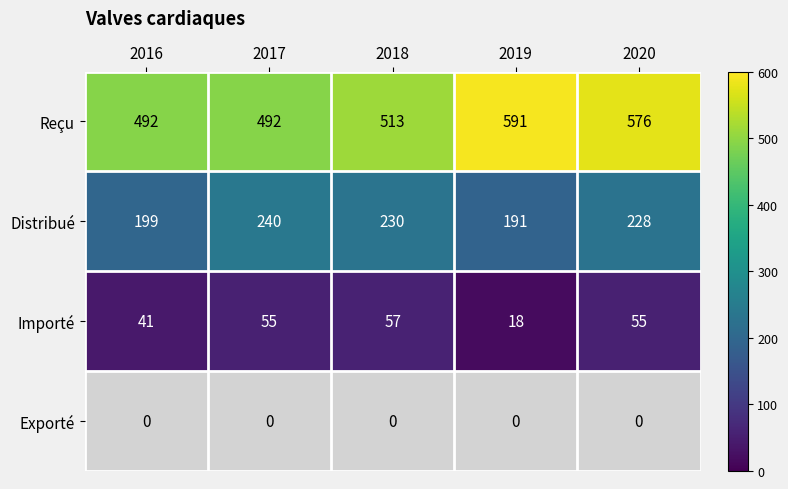

True or false: Distribué has a value of 127 at 2016.

False